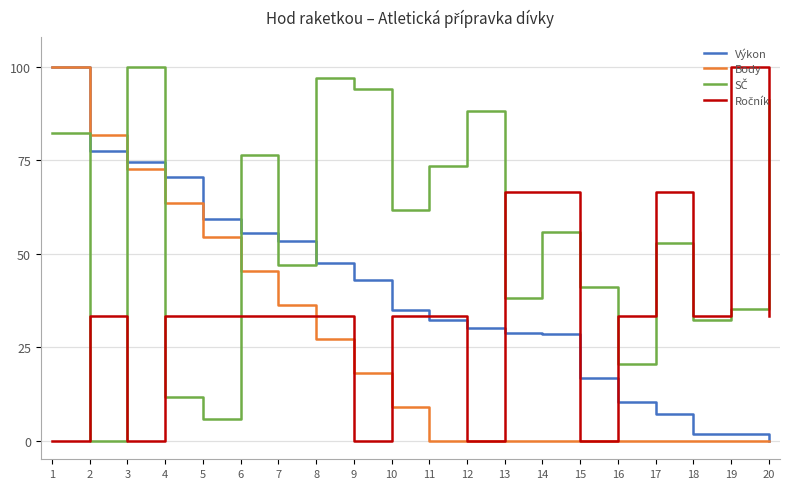

At which category is the sum across all series the highest?

1